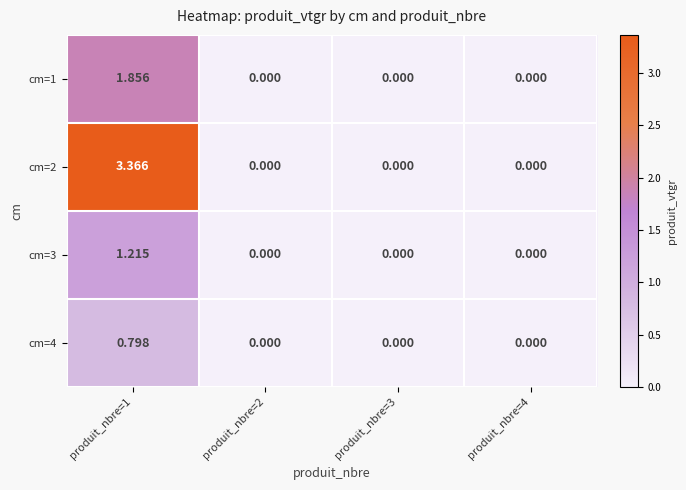

What is the difference between the highest and lowest values at produit_nbre=1?

2.6